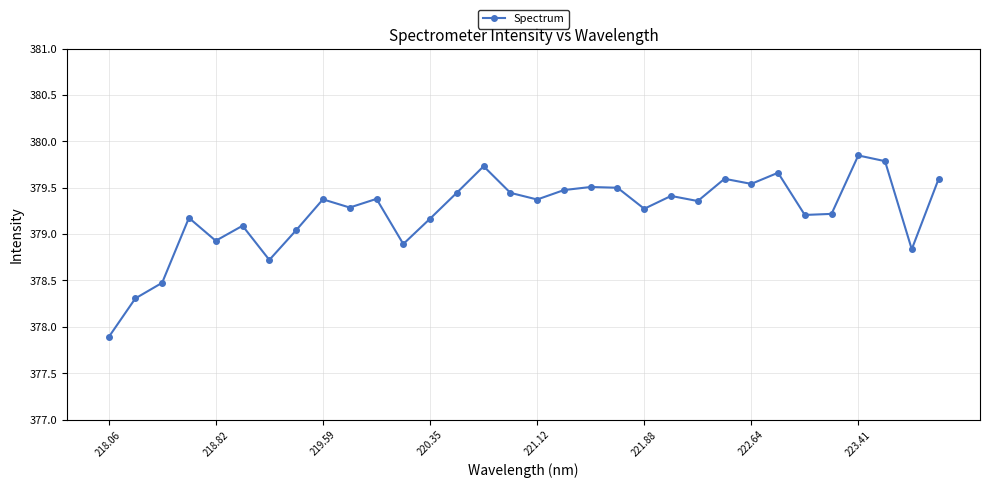

What is the smallest value displayed?

377.9